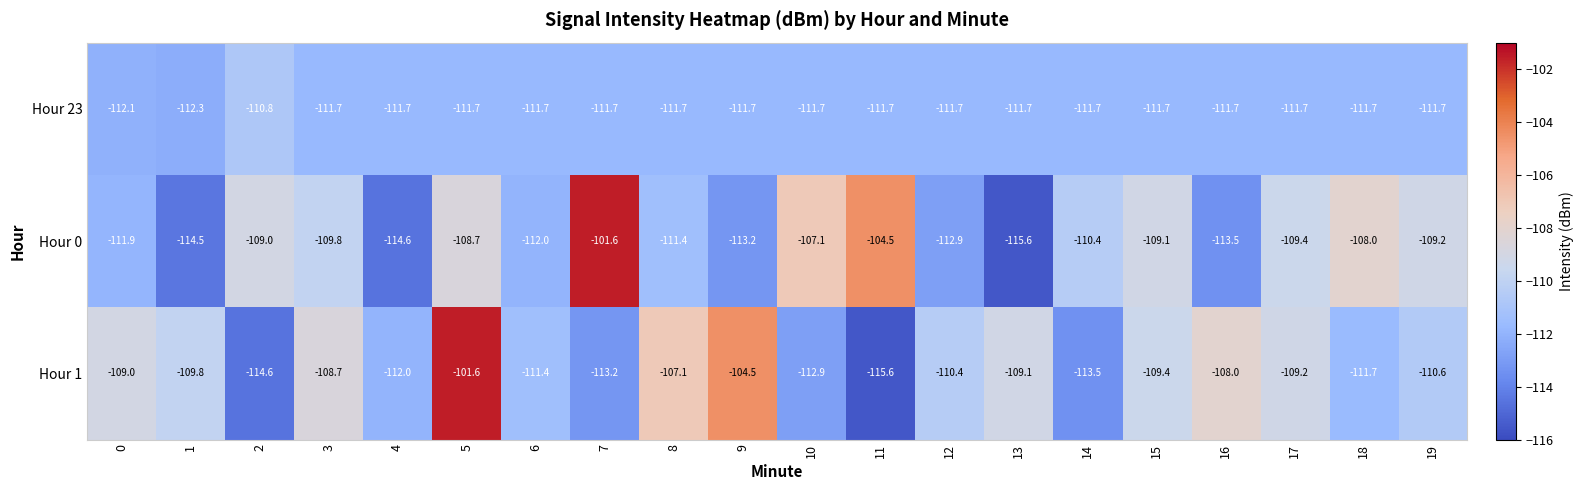

What is the average value of the Hour 0 series?

-110.3